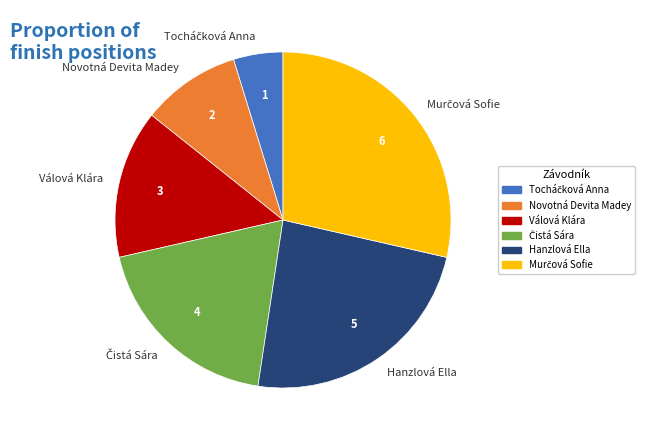

Does any single category account for the majority?

No